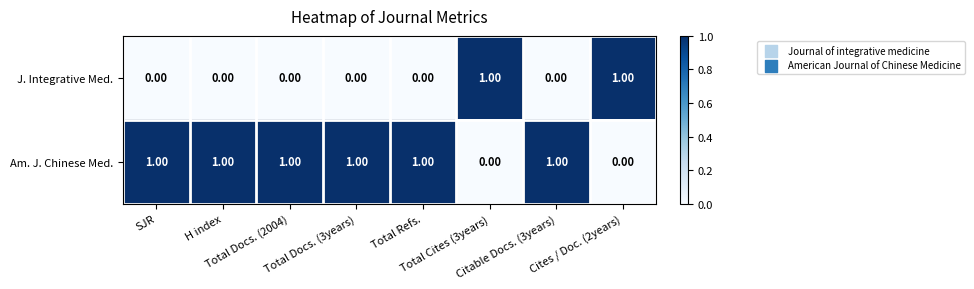

At how many categories does at least one series exceed 0?

8